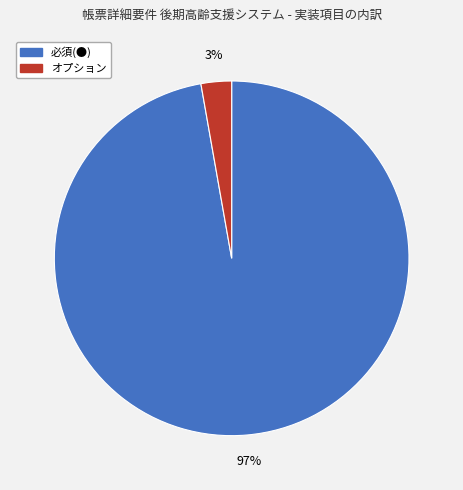

Is the sum of 必須(●) and オプション greater than half?

Yes